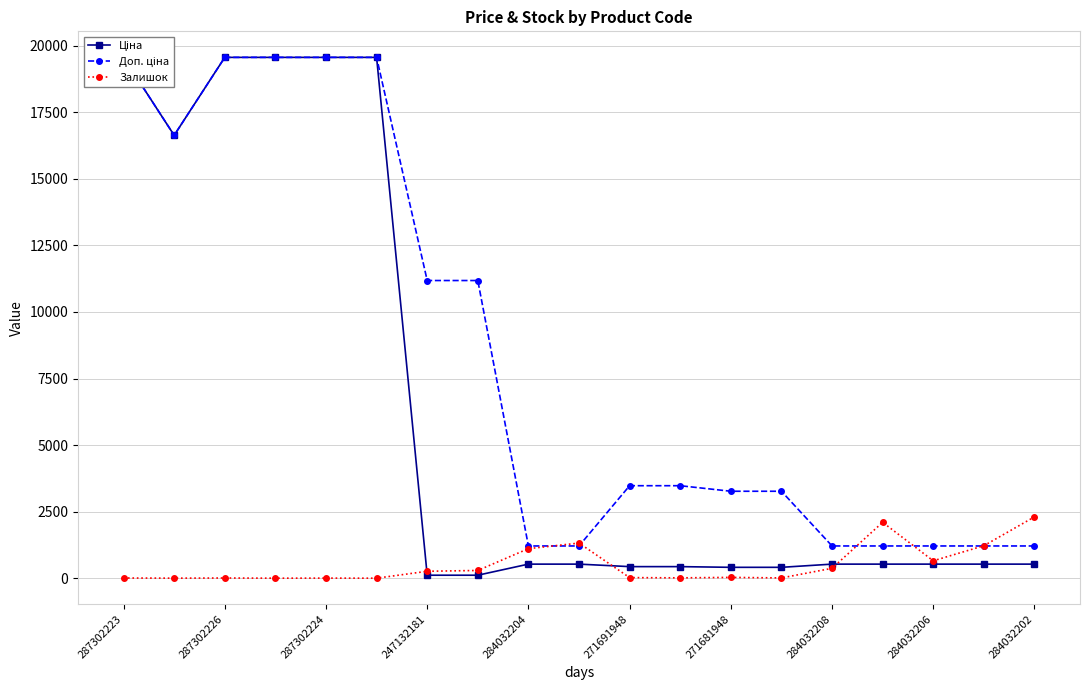

True or false: Залишок has more than 1 interior local peaks.

True